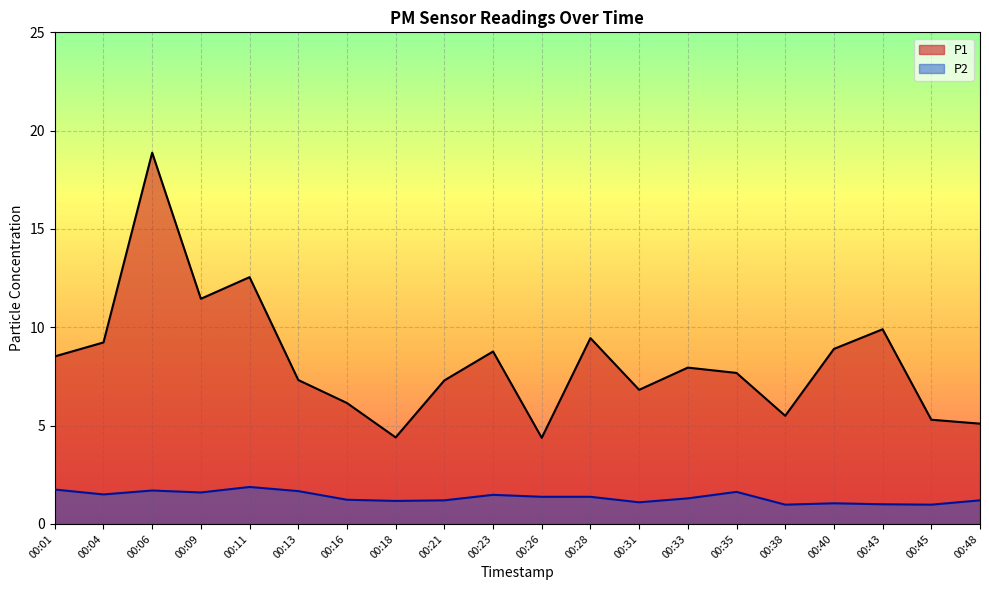

Rank the categories by P2 value from highest to lowest.

00:11, 00:01, 00:06, 00:13, 00:35, 00:09, 00:04, 00:23, 00:26, 00:28, 00:33, 00:16, 00:21, 00:48, 00:18, 00:31, 00:40, 00:43, 00:38, 00:45